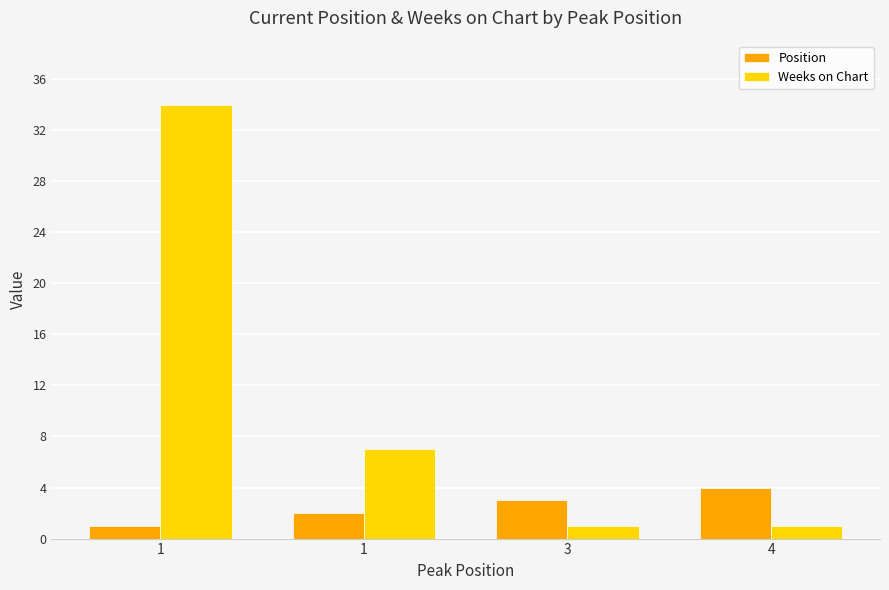

At which label does Weeks on Chart first exceed 7?

1